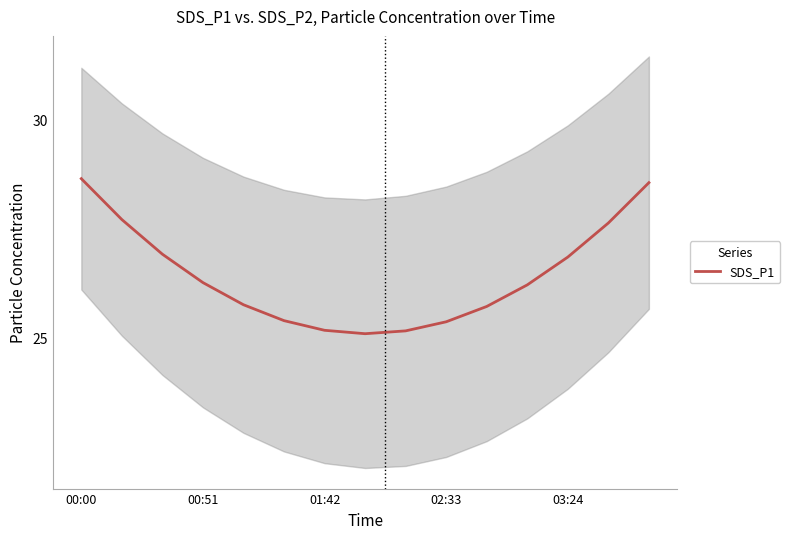

True or false: SDS_P1 has a value of 26.3 at 00:51.

True